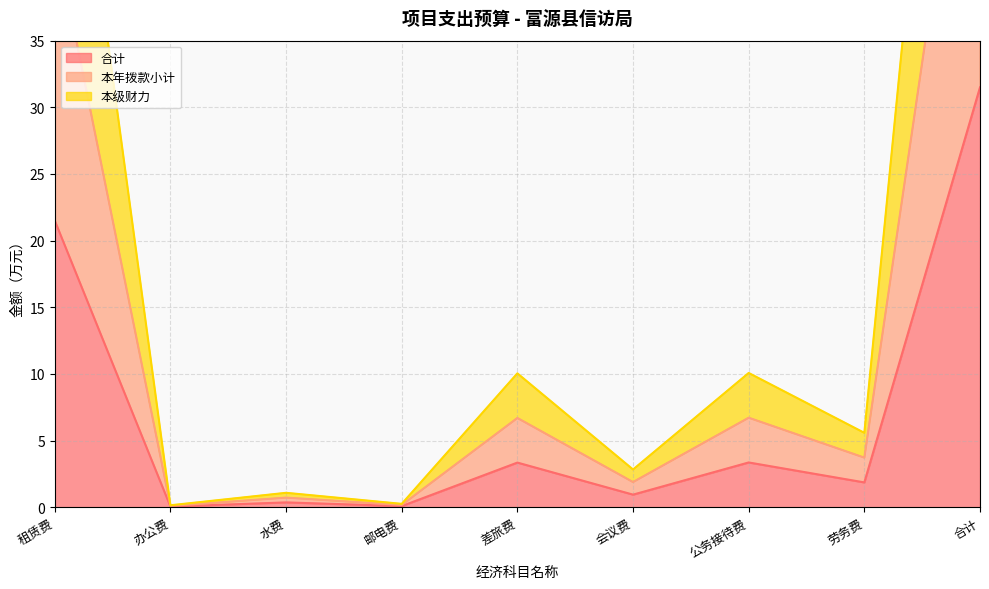

Read the 本级财力 value at 劳务费.

5.6